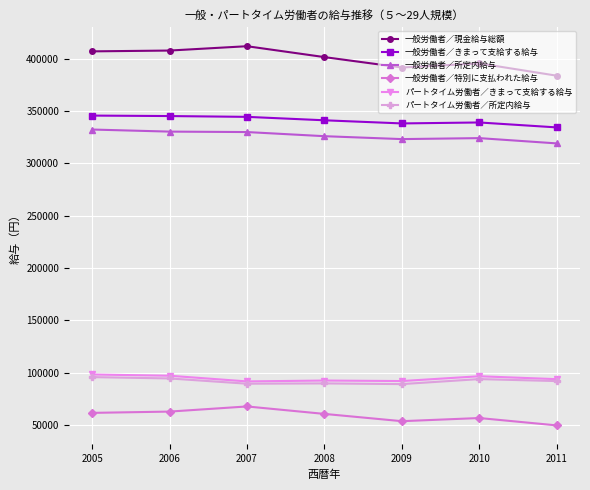

In 一般労働者／きまって支給する給与, how many points are higher than both neighbors (excluding endpoints)?

1